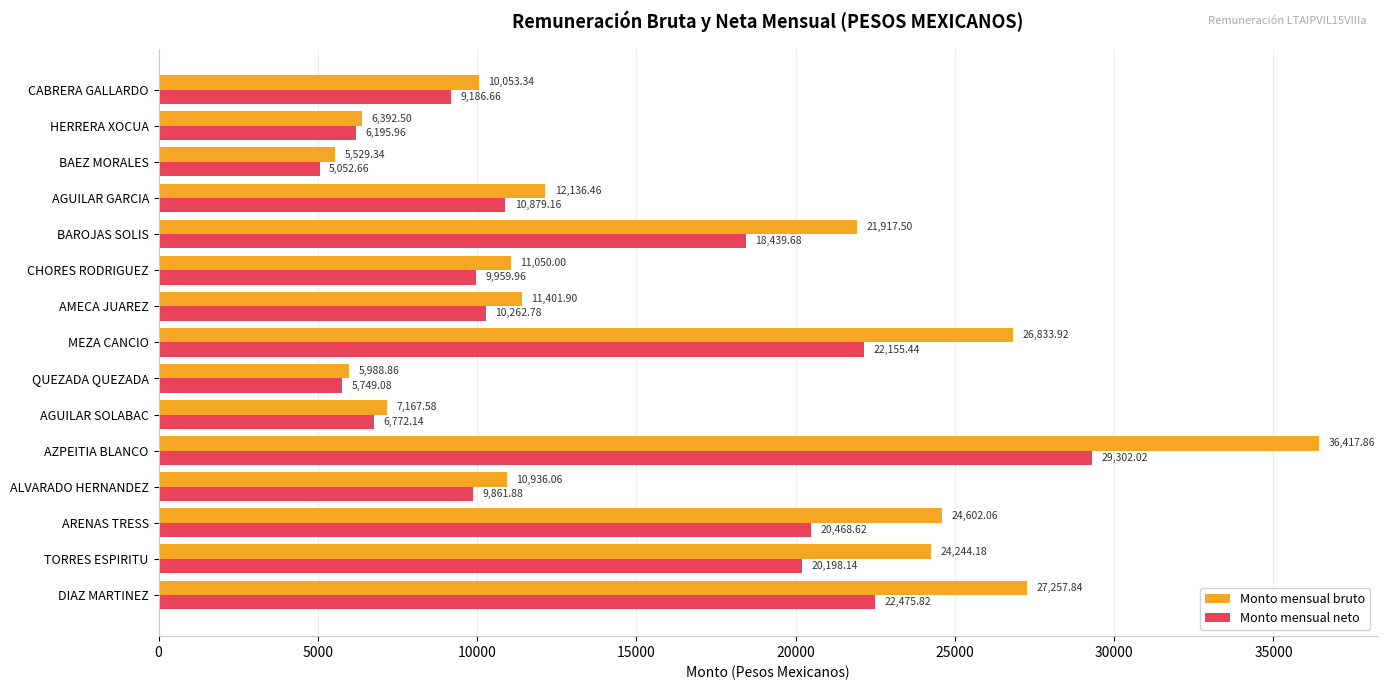

Which series has the largest total across all categories?

Monto mensual bruto